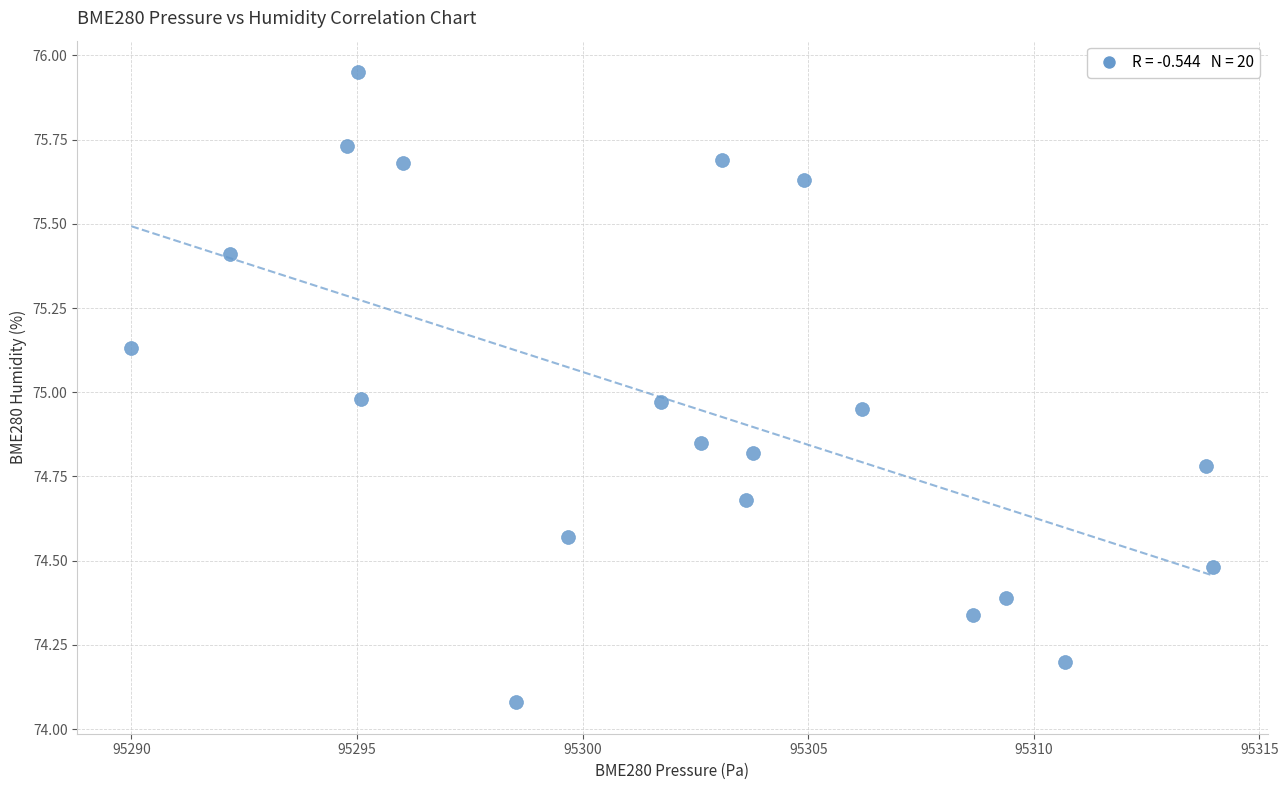

What is the range of Y values (max minus min)?

1.9